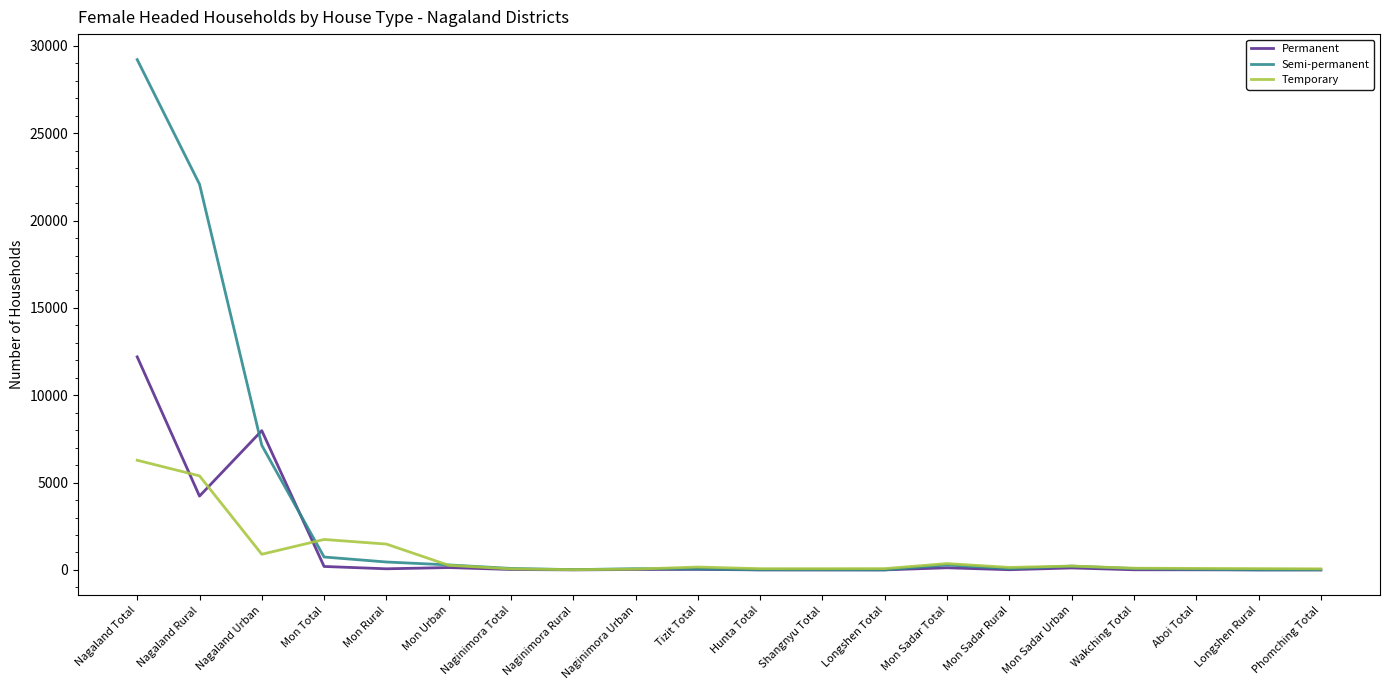

How many lines are shown in the chart?

3